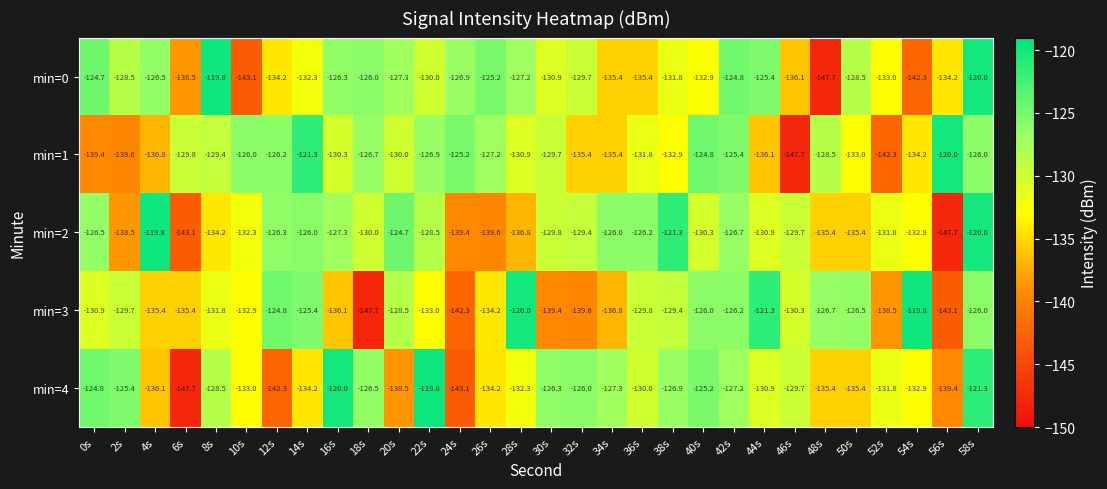

What is the difference between the highest and lowest values at 50s?

8.9